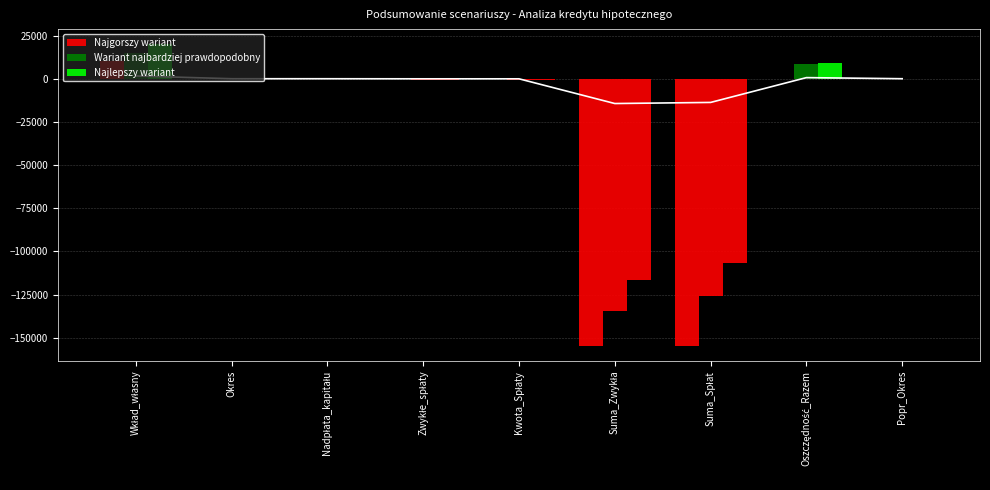

Reading right to left, transcribe all the data shown in this chart.

Najgorszy wariant: 30.0	0.0	-154682.6	-154682.6	-429.7	-429.7	0.0	30.0	10000.0
Wariant najbardziej prawdopodobny: 21.0	8761.7	-125836.7	-134598.4	-498.7	-448.7	-50.0	25.0	15000.0
Najlepszy wariant: 15.2	9361.5	-106986.8	-116348.2	-584.8	-484.8	-100.0	20.0	20000.0